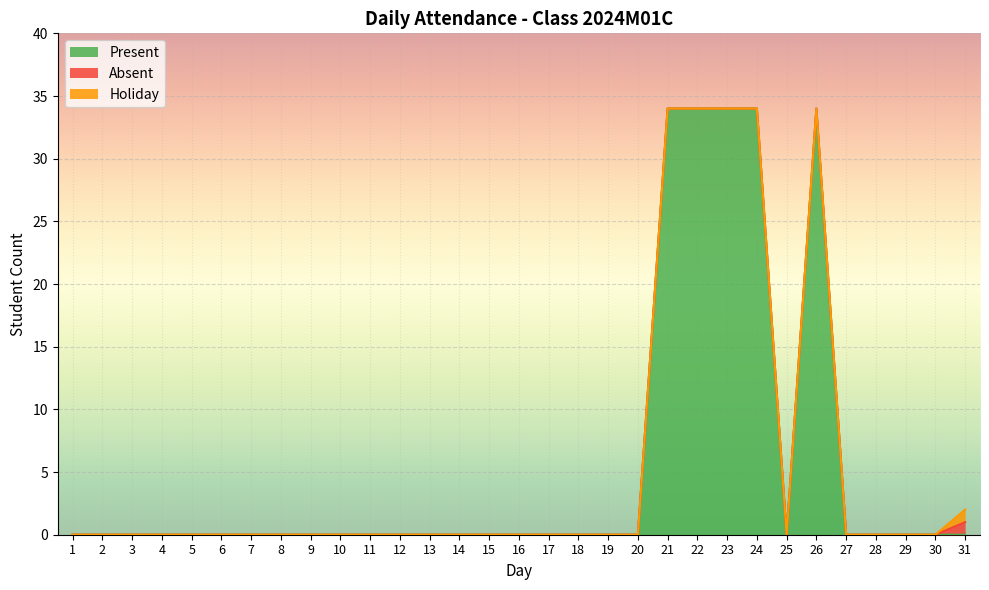

Which series changed the most between 6 and 13?

Present